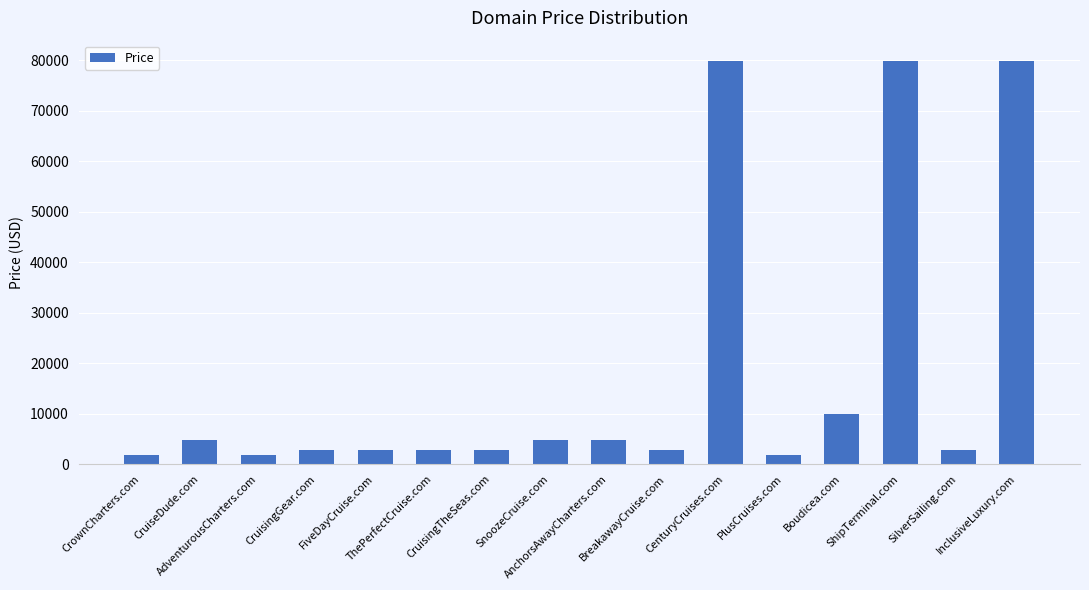

What is the label of the 16th bar from the left?

InclusiveLuxury.com